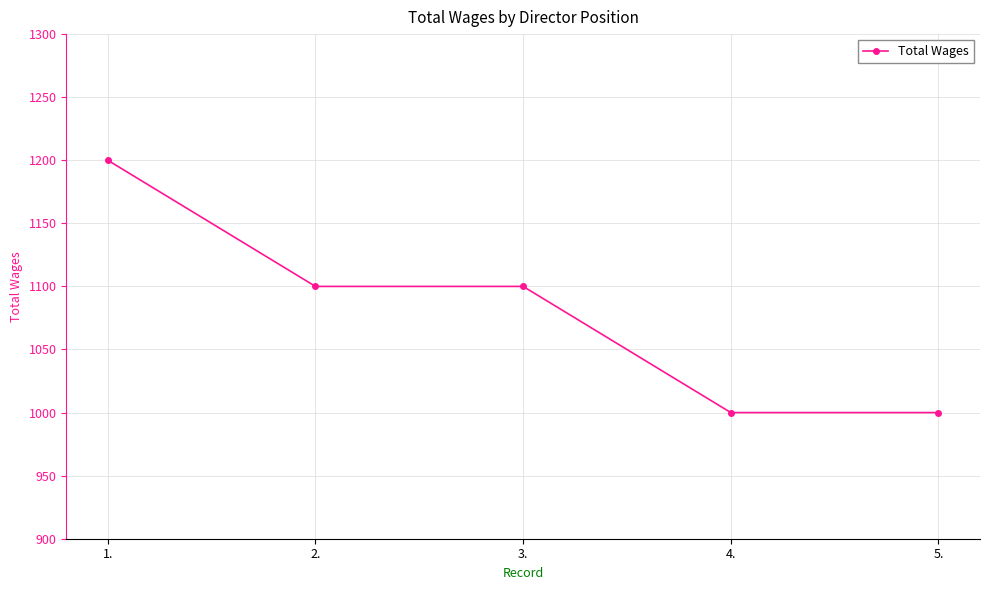

How many values are between 1000 and 1100?

4